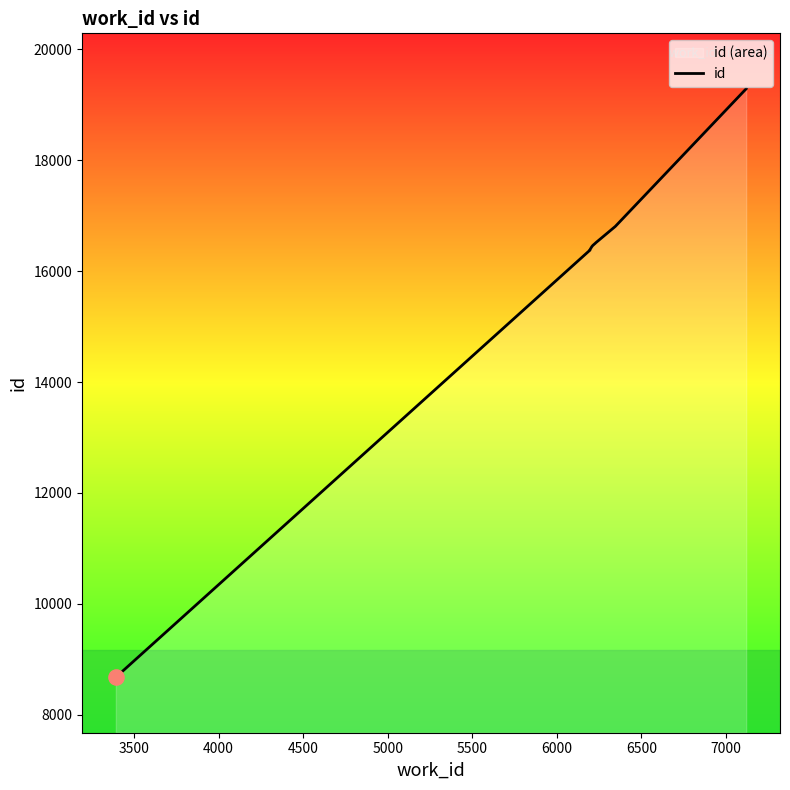

Which has a higher value, 7000 or 5000?

7000